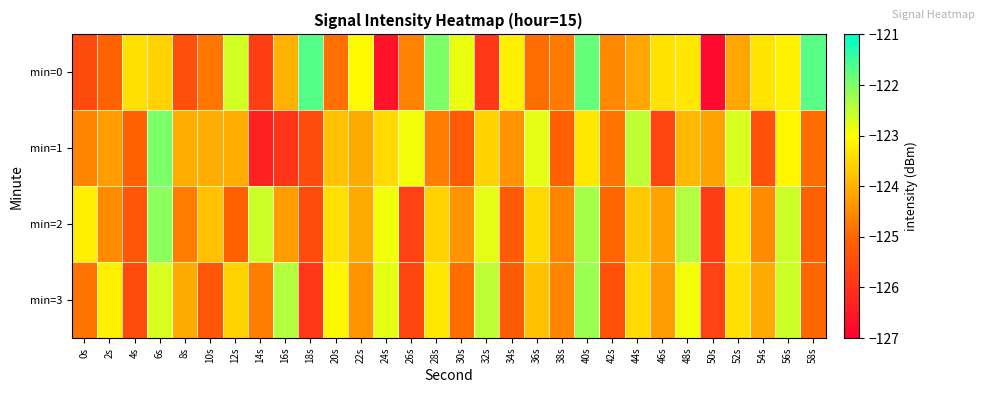

What is the total value across all series at 24s?

-495.8